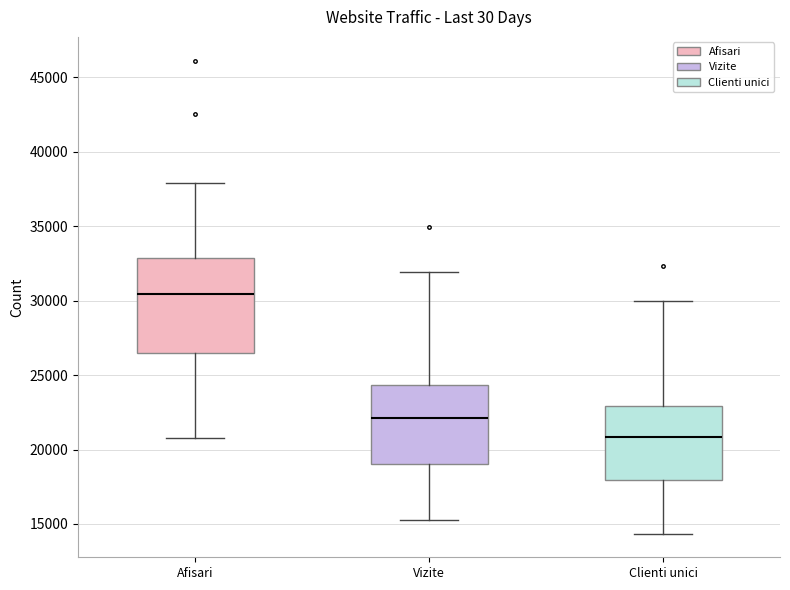

Comparing the boxes themselves (not the whiskers), which one is the tallest?

Afisari